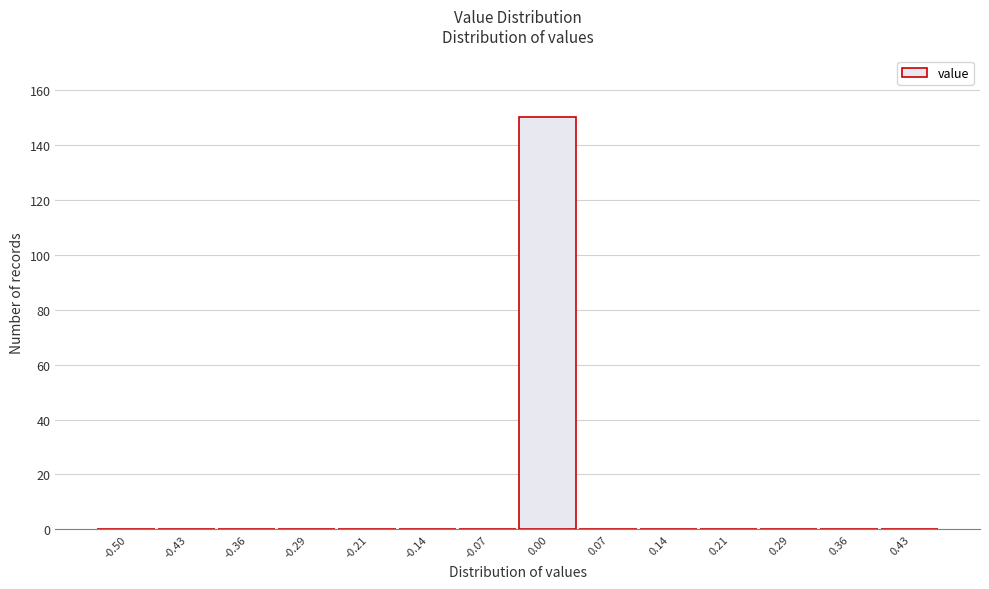

Reading right to left, list all the values displayed in this chart.

0.43=0	0.36=0	0.29=0	0.21=0	0.14=0	0.07=0	0.00=150	-0.07=0	-0.14=0	-0.21=0	-0.29=0	-0.36=0	-0.43=0	-0.50=0